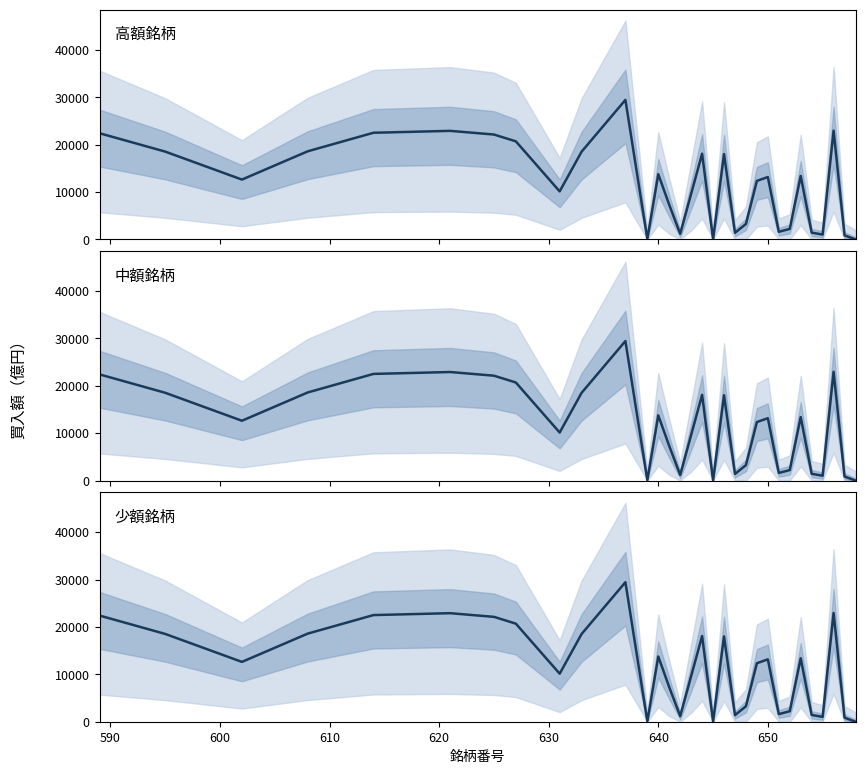

How many lines are shown in the chart?

3